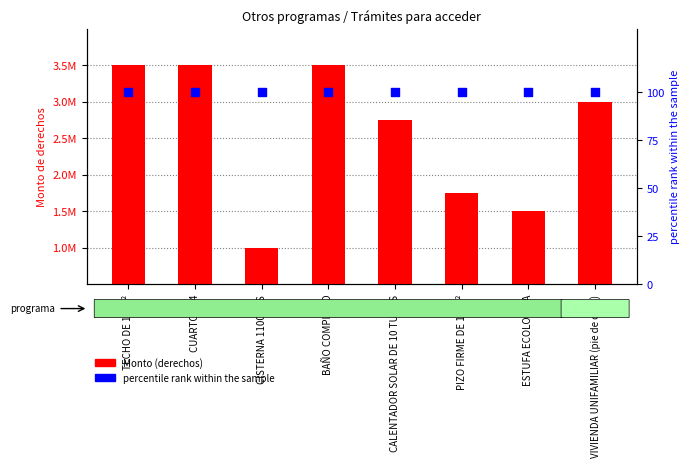

Which series has the largest Y range (max minus min)?

Monto (derechos)